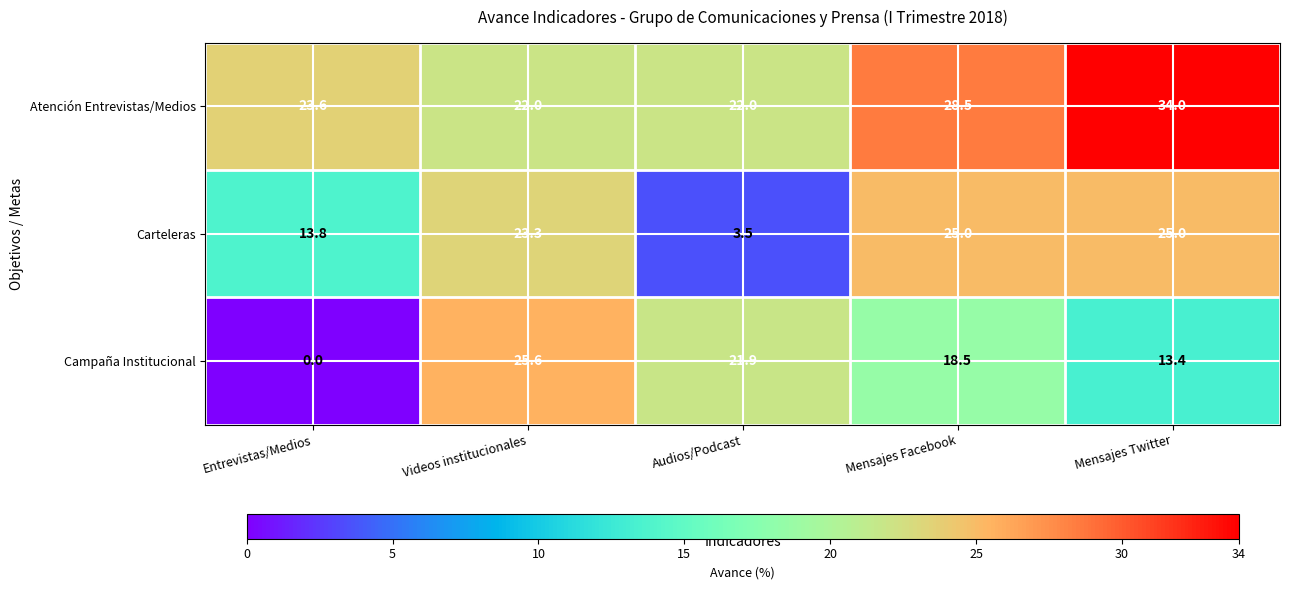

How many positive values does the Campaña Institucional series have?

4